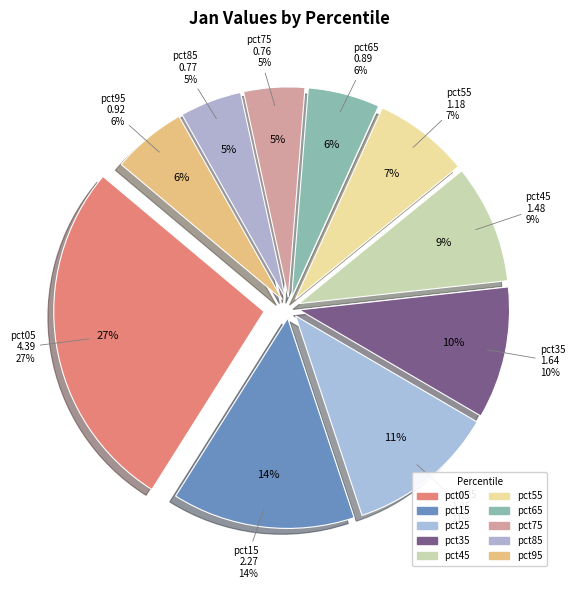

Count the number of slices in the pie.

10